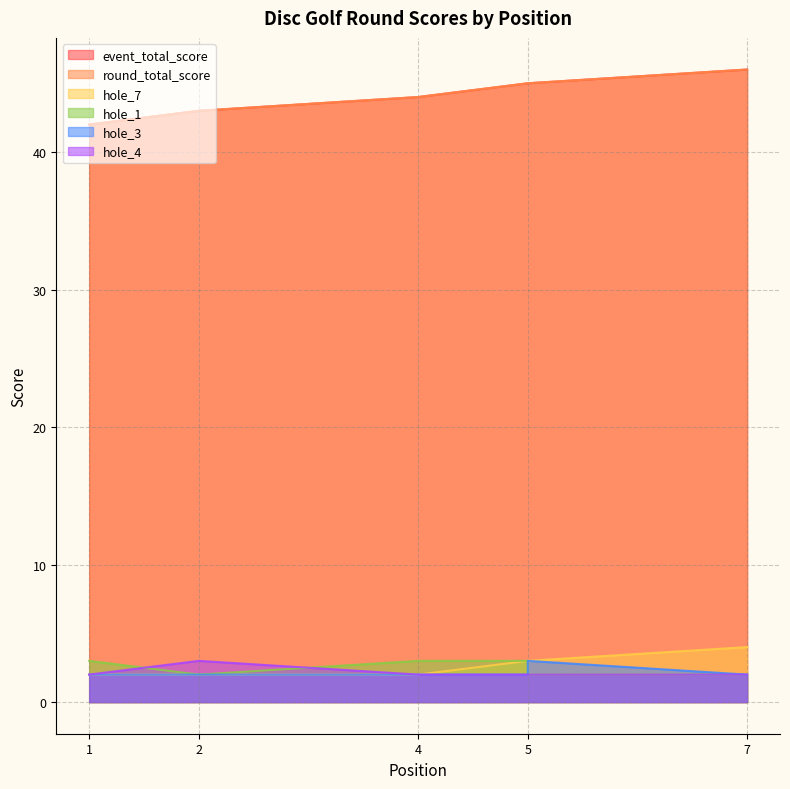

What is the average value of the hole_3 series?

2